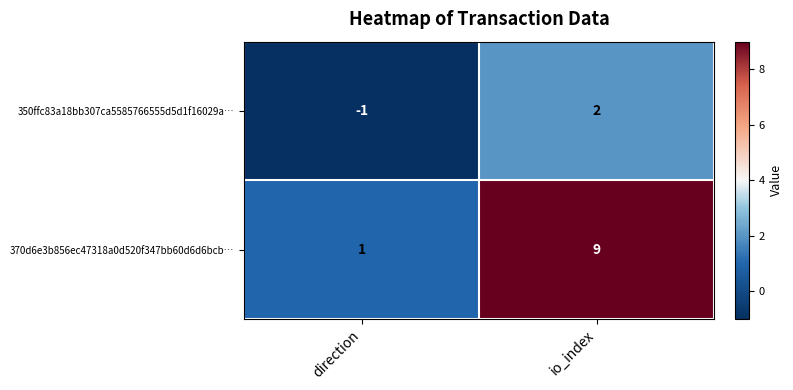

What is the spread (max minus min) of values at io_index?

7